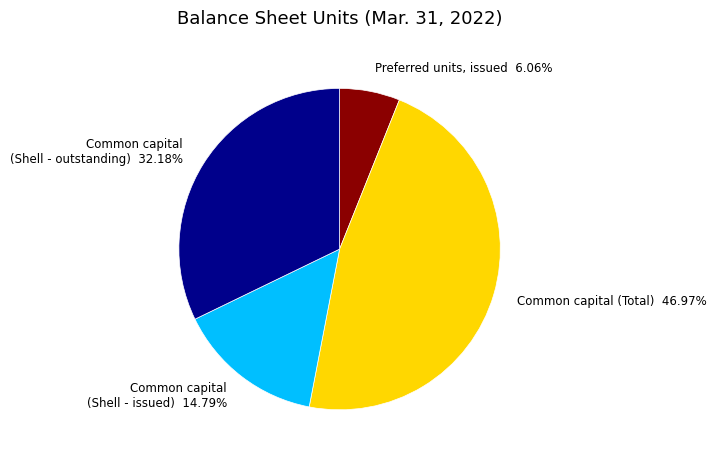

Do Common capital (Shell - issued) and Preferred units, issued together represent more than half of the pie?

No